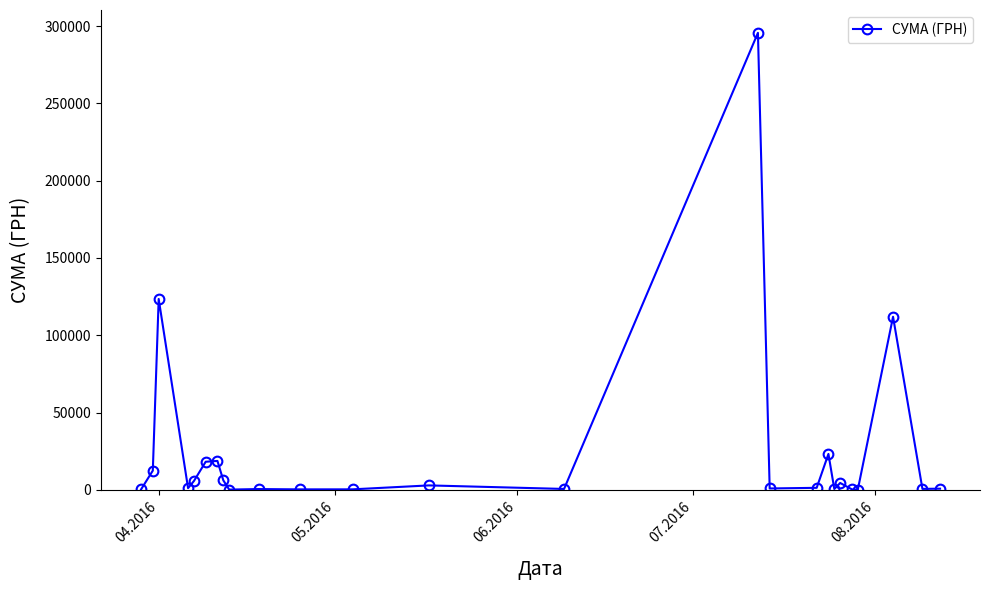

What is the greatest value displayed?

295638.6